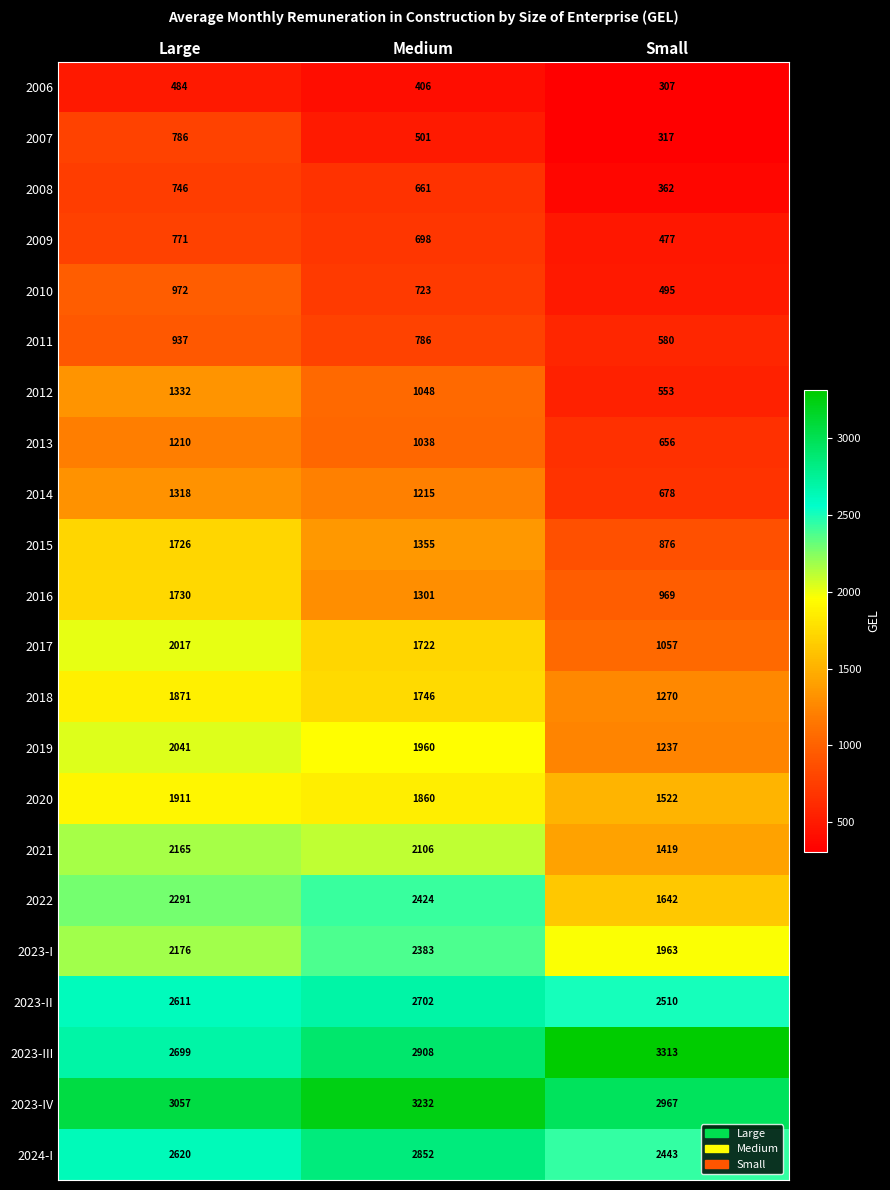

Rank the series at Large from lowest to highest value.

2006, 2008, 2009, 2007, 2011, 2010, 2013, 2014, 2012, 2015, 2016, 2018, 2020, 2017, 2019, 2021, 2023-I, 2022, 2023-II, 2024-I, 2023-III, 2023-IV